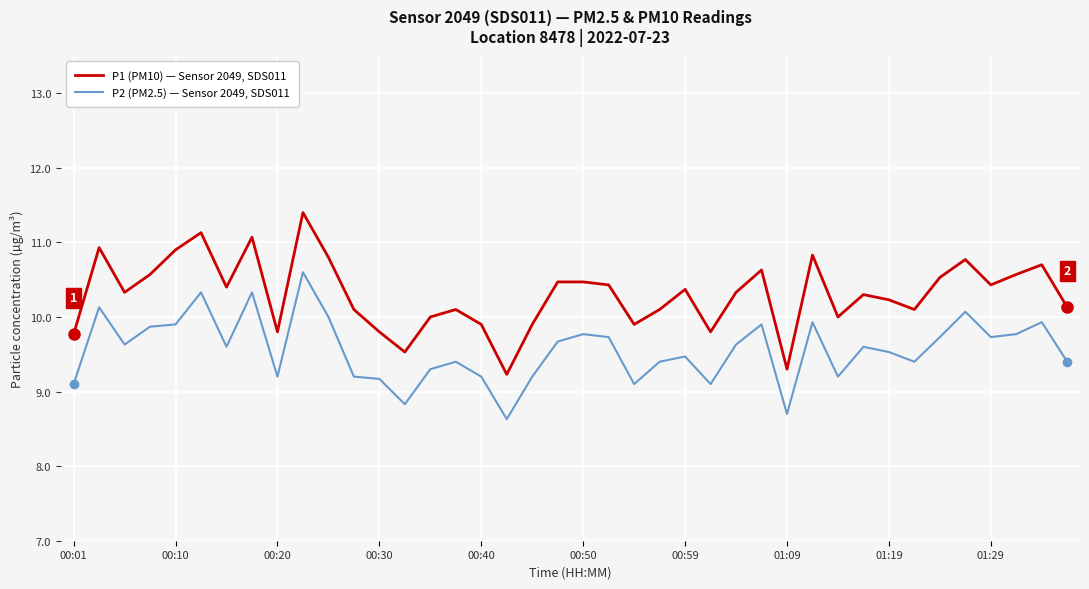

True or false: P1 (PM10) — Sensor 2049, SDS011 and P2 (PM2.5) — Sensor 2049, SDS011 cross at least once.

False